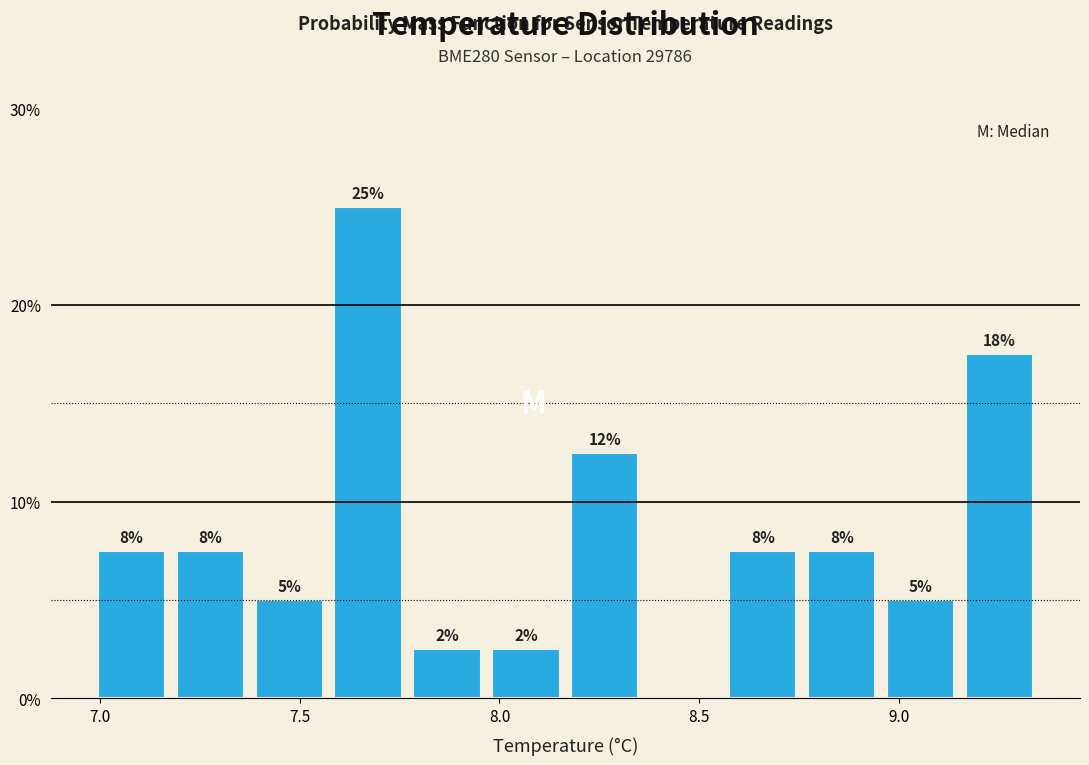

Read against the x-axis, roughly where is the centre of the tallest bar?

7.65